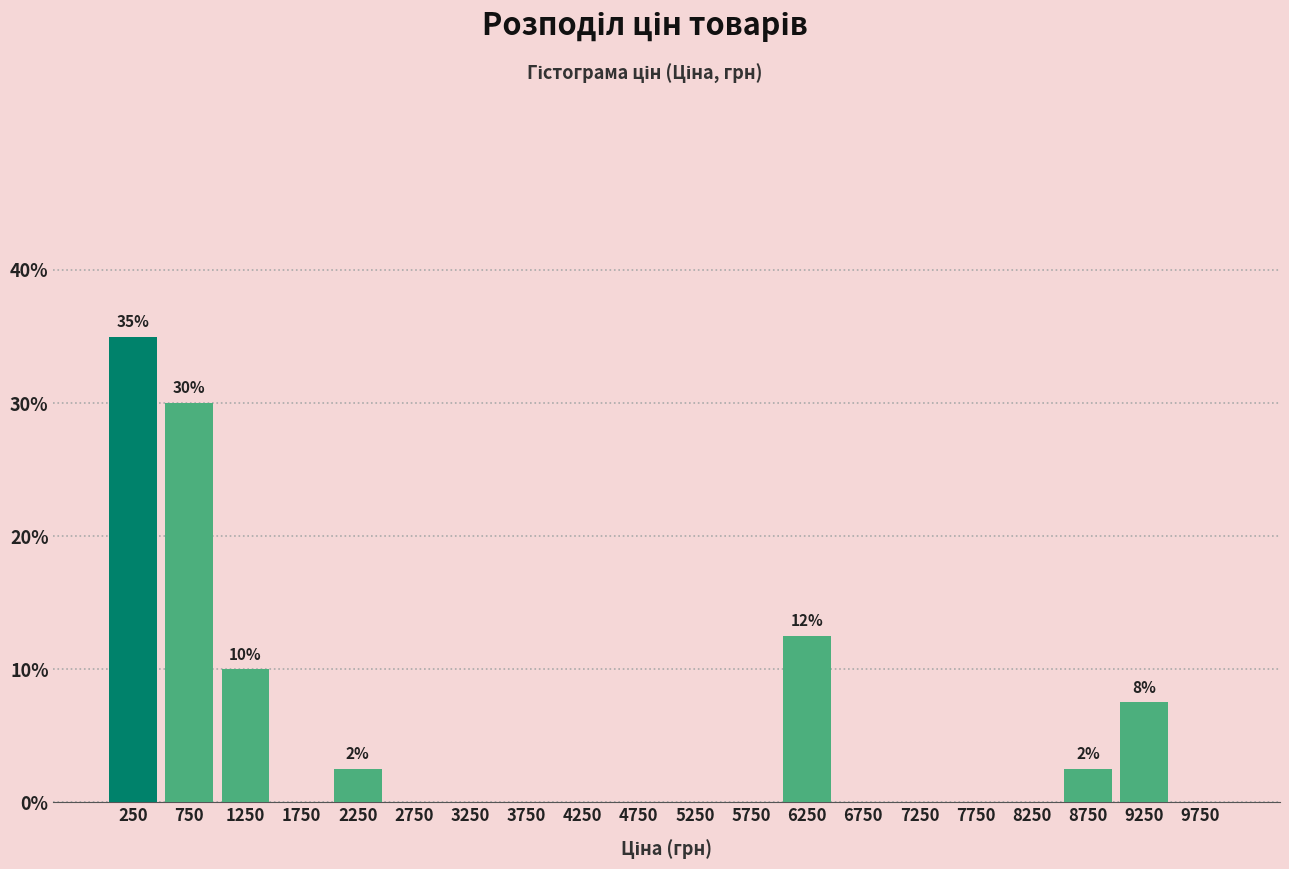

Over which range of the x-axis is the bar tallest?

0 to 500